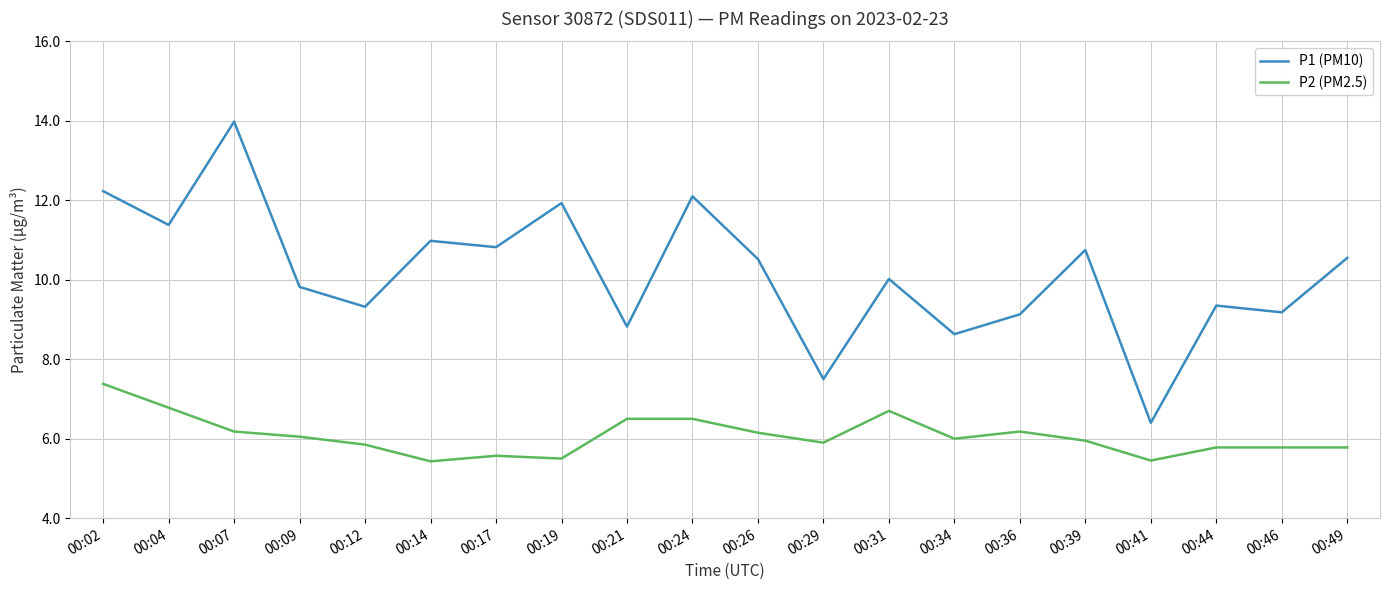

How many interior local peaks does the P1 (PM10) series have?

7